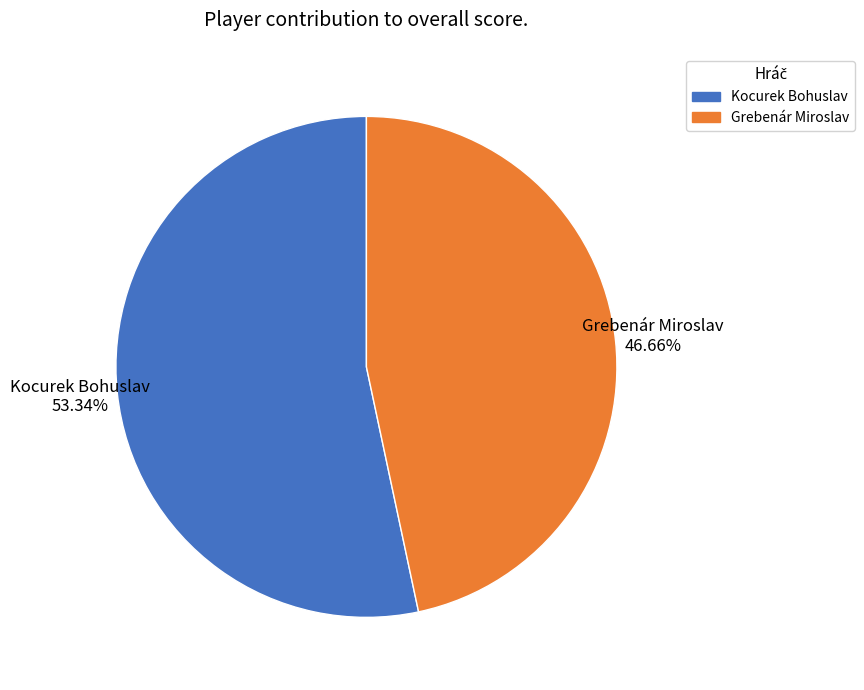

Does Grebenár Miroslav account for over 50% of the chart?

No